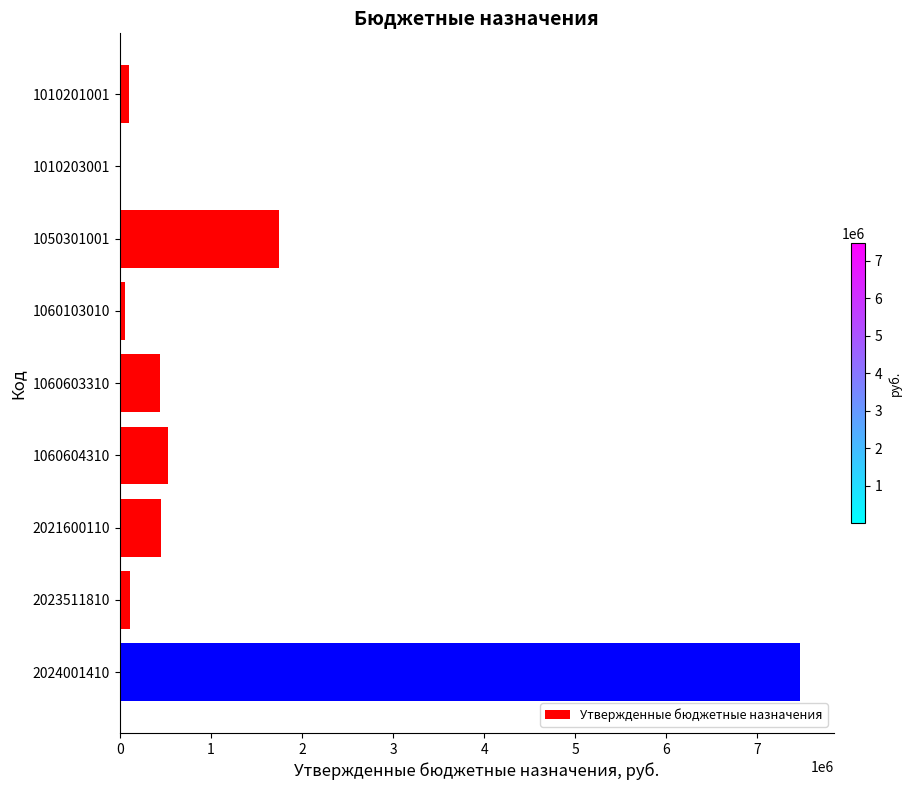

Are the bars horizontal?

Yes